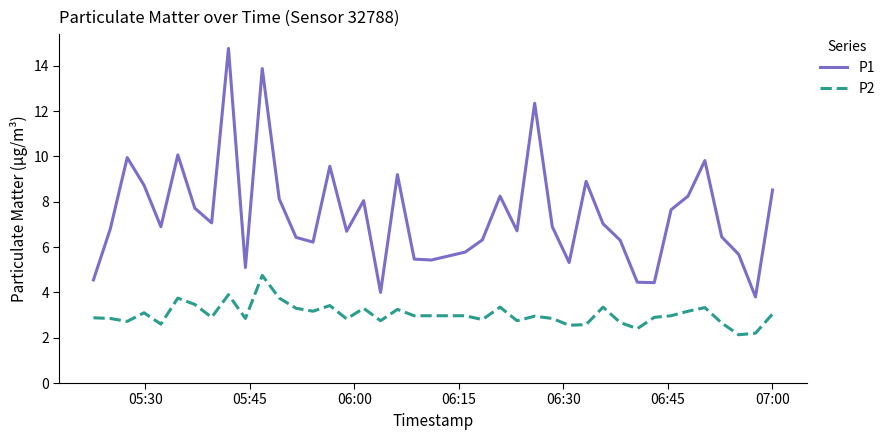

Which series has the widest spread of values?

P1